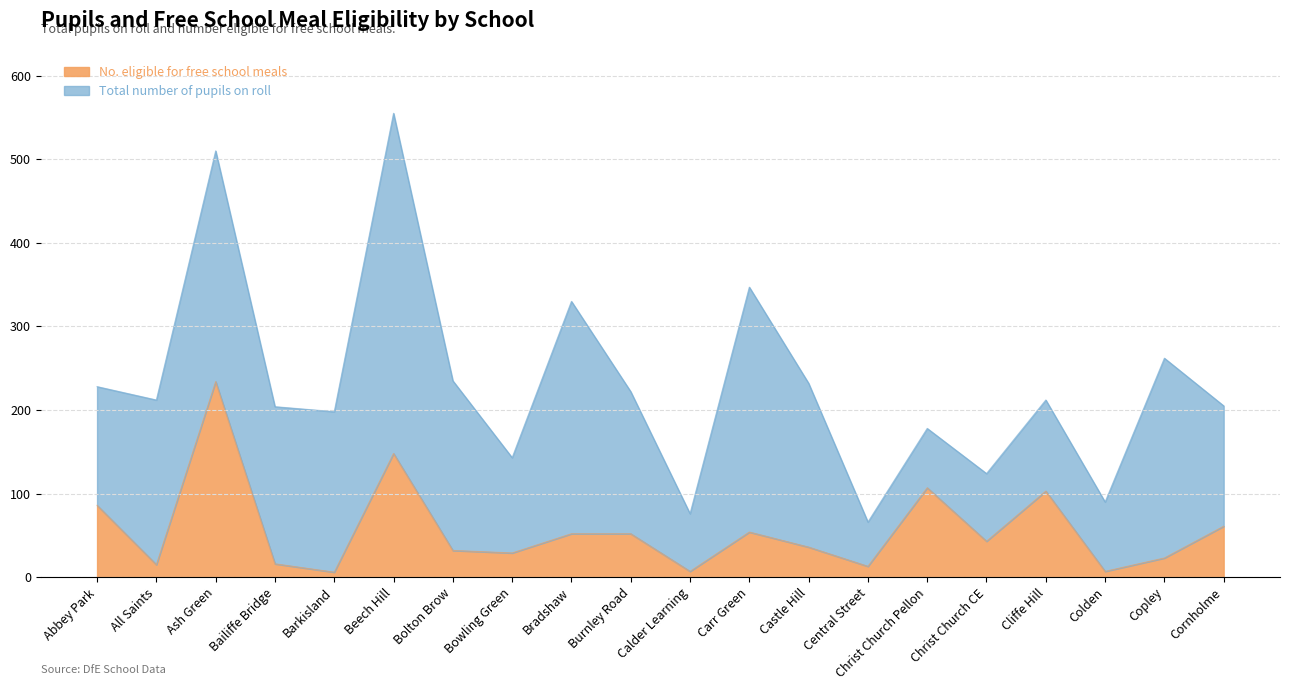

How many lines are shown in the chart?

2